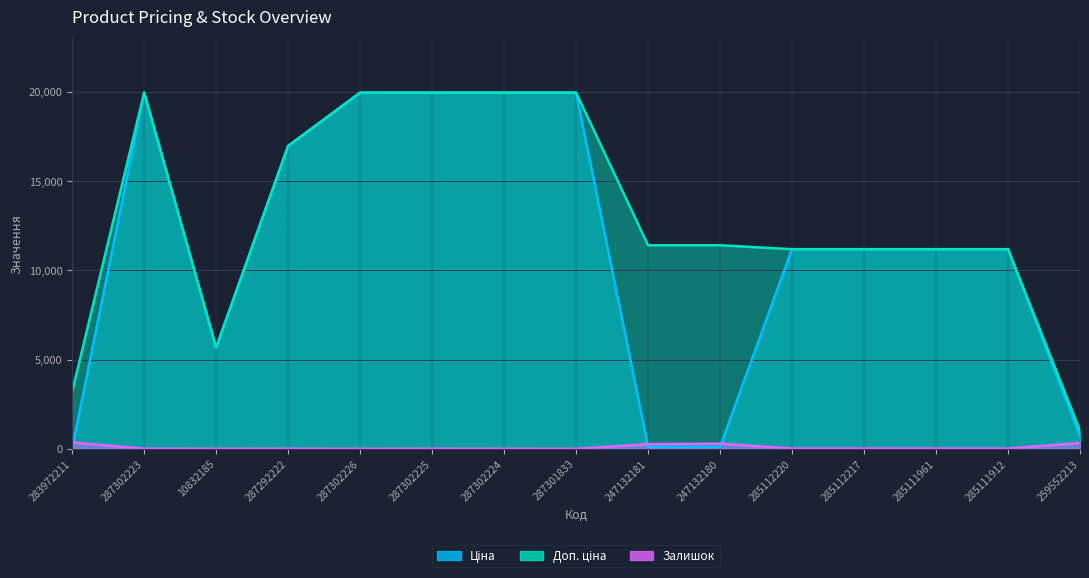

What is the value of the Залишок point at the 14th from the left?

15.0